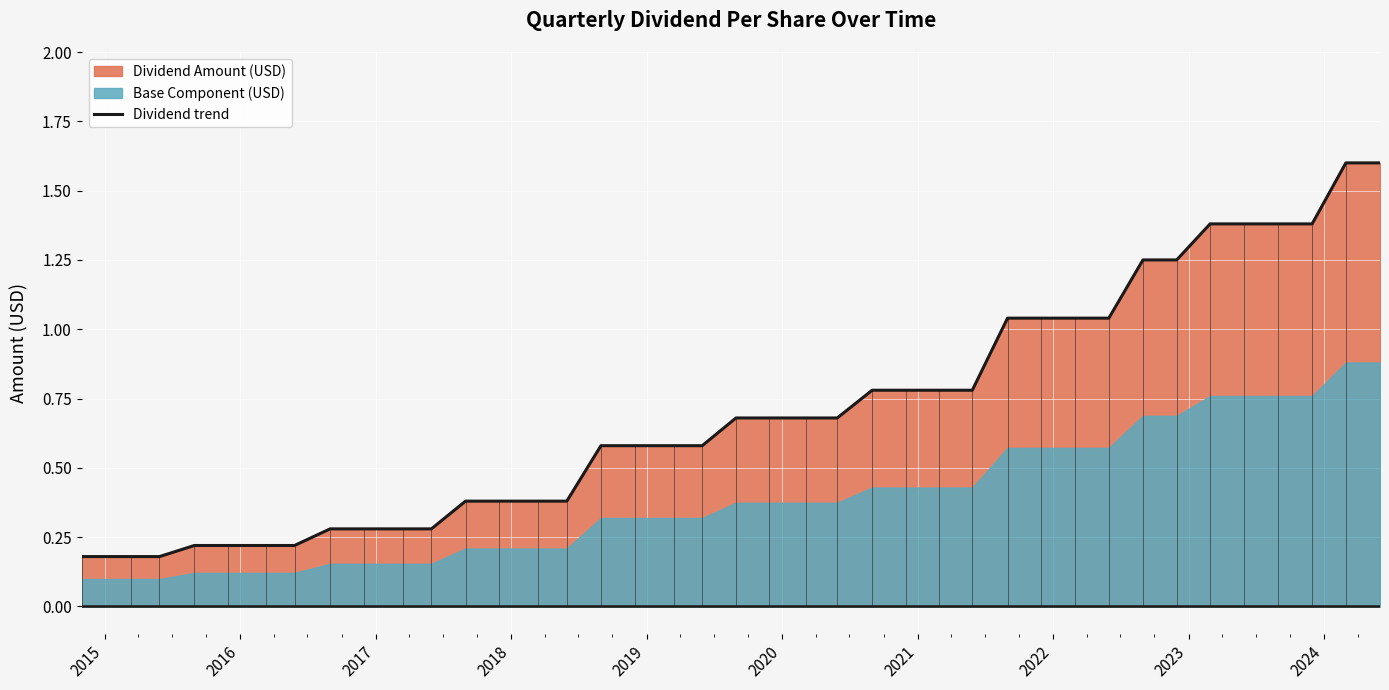

What is the difference between the maximum and minimum values?

1.4